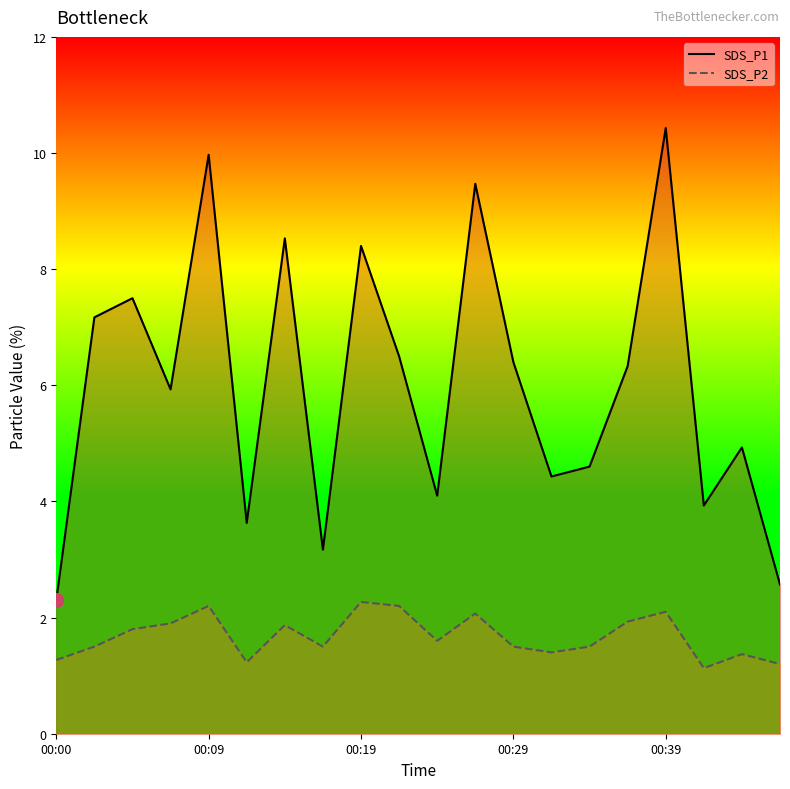

Reading left to right, list all the values displayed in this chart.

SDS_P1: 2.3	7.2	7.5	5.9	10.0	3.6	8.5	3.2	8.4	6.5	4.1	9.5	6.4	4.4	4.6	6.3	10.4	3.9	4.9	2.6
SDS_P2: 1.3	1.5	1.8	1.9	2.2	1.2	1.9	1.5	2.3	2.2	1.6	2.1	1.5	1.4	1.5	1.9	2.1	1.1	1.4	1.2